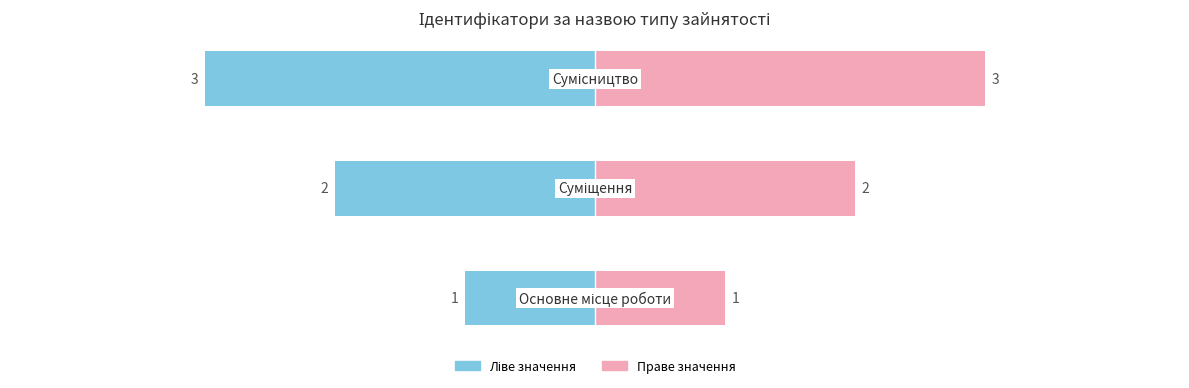

Approximately how many times larger is the value at Суміщення compared to Сумісництво?

0.7